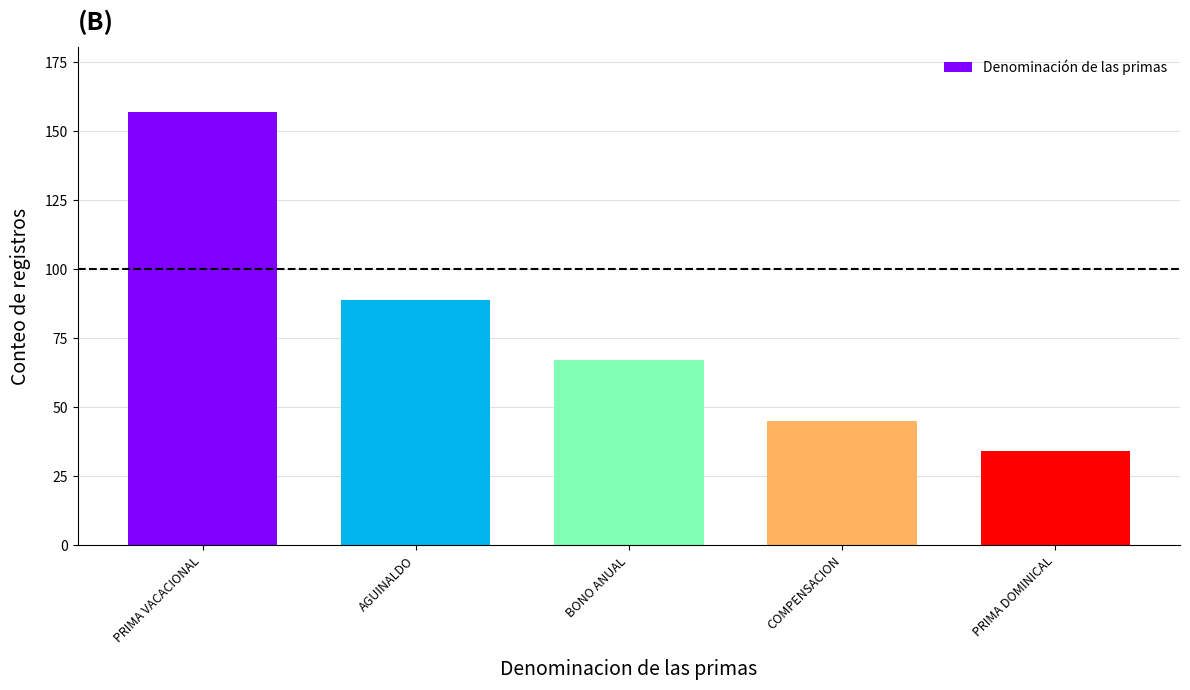

How many bars are there in total?

5